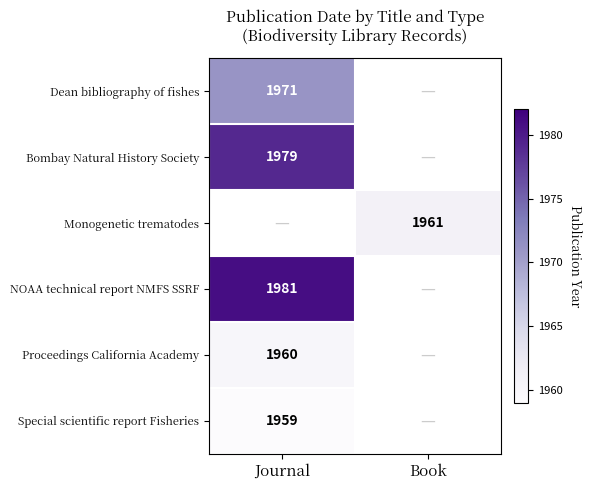

Between Journal and Book, which is larger?

Book